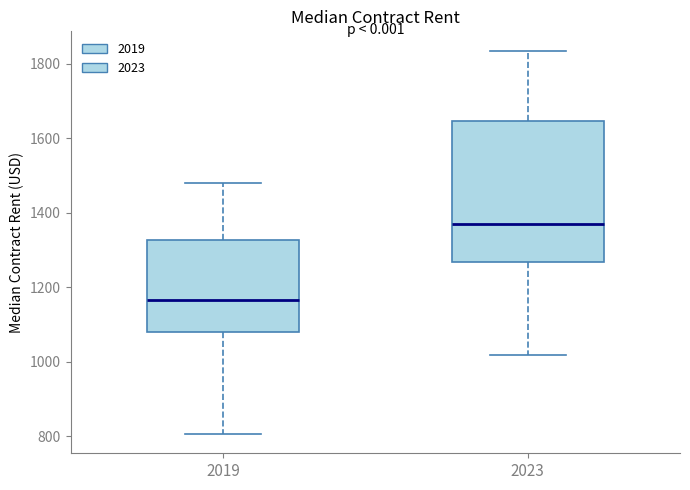

Reading left to right, transcribe this box plot: for each box, give where its median line is, the range the box spans, and where its two whiskers end, as read against the y-axis. The values are not printed on the chart, so give them approximately, as read against the axis.

2019: median 1160, box 1080 to 1320, whiskers 800 to 1480
2023: median 1360, box 1260 to 1640, whiskers 1020 to 1840